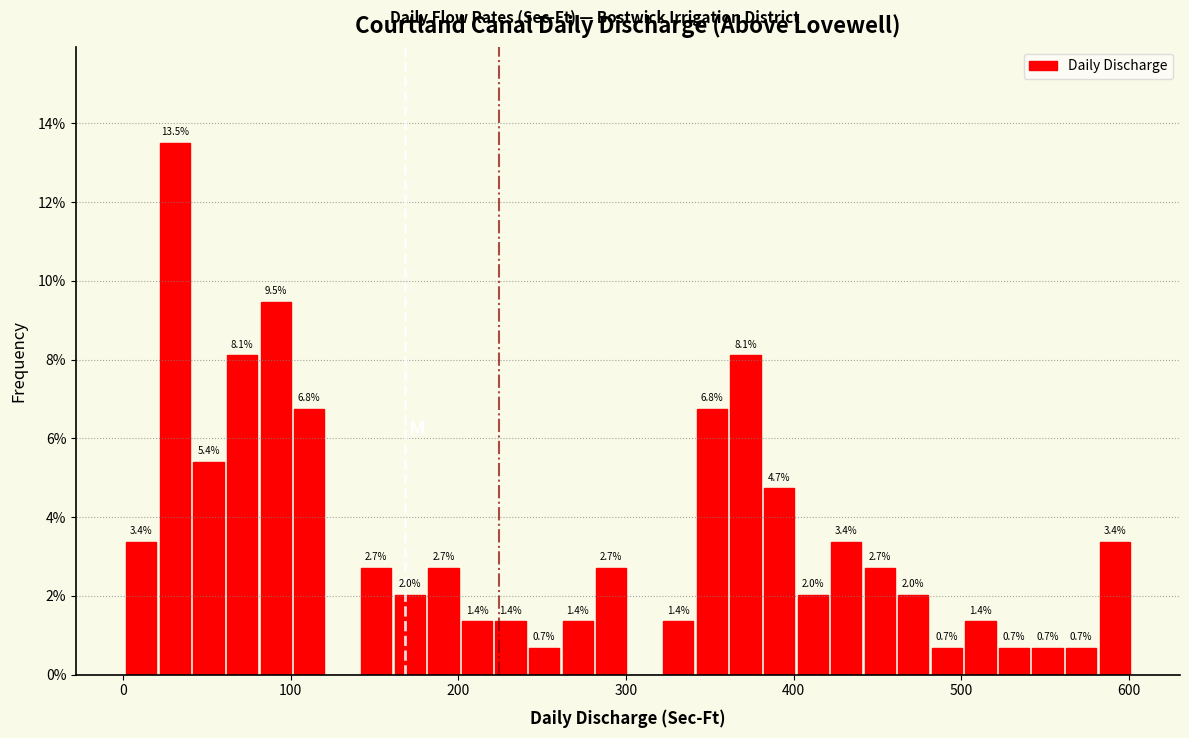

Around what value on the x-axis is the tallest bar? Give the approximate position of its centre, as read against the axis.

30